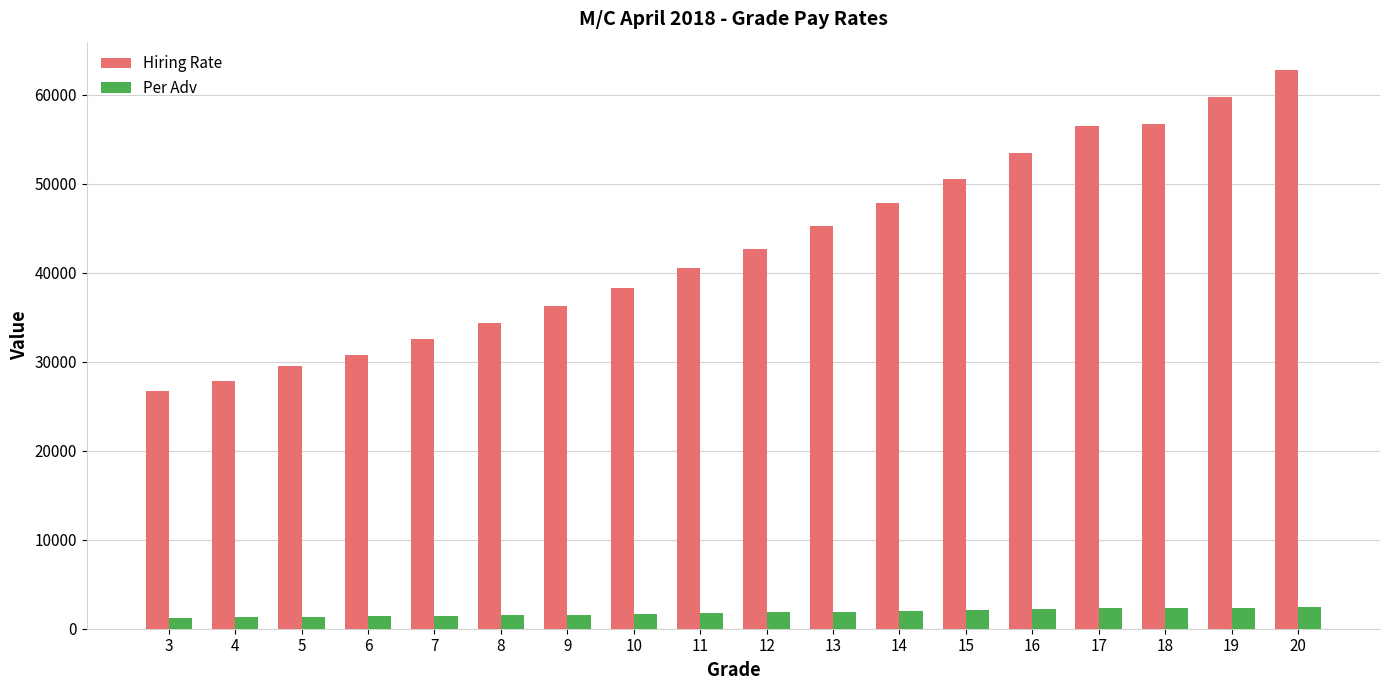

How many data points in Per Adv are less than 1846?

9